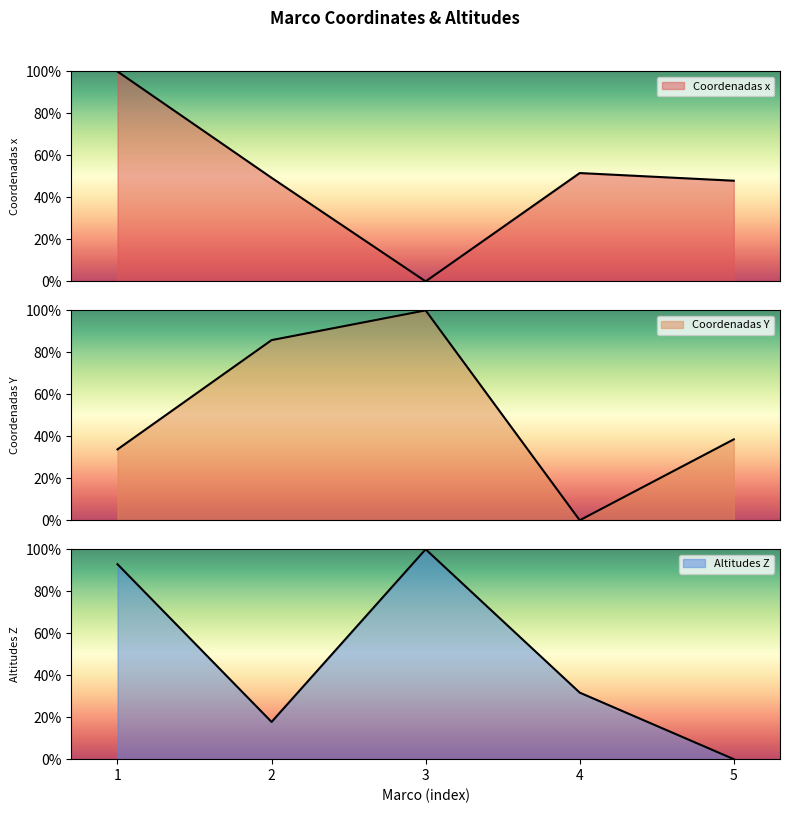

What is the total value across all series at 2?

152.9